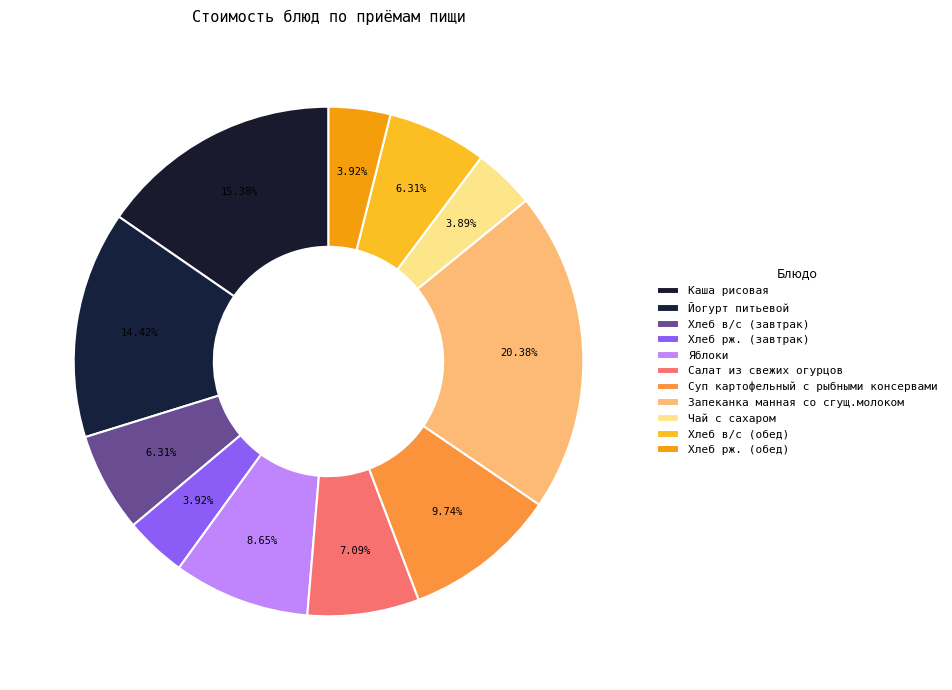

To the nearest percent, what is the average slice percentage?

9%